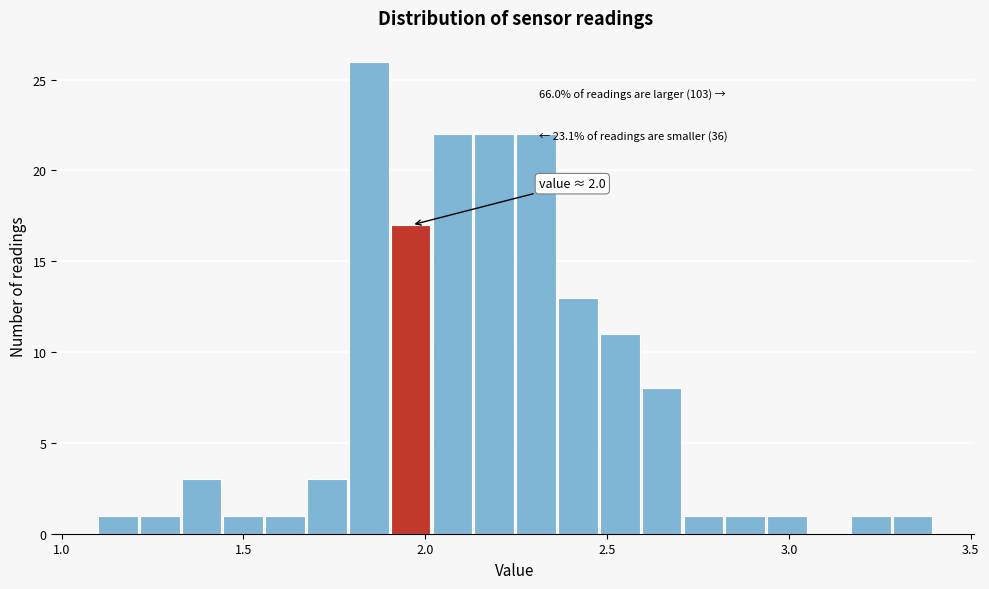

Around what value on the x-axis is the tallest bar? Give the approximate position of its centre, as read against the axis.

1.85